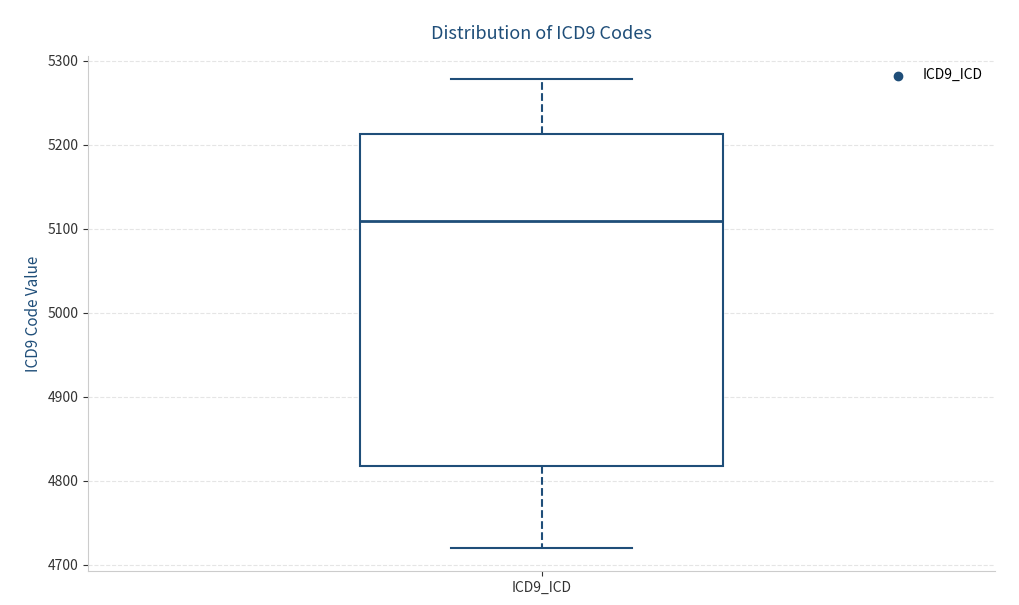

Read this box plot against the y-axis: the position of the median line, the range covered by the box, and the ends of both whiskers. The values are not printed on the chart, so give them approximately, as read against the axis.

median 5110, box 4820 to 5210, whiskers 4720 to 5280